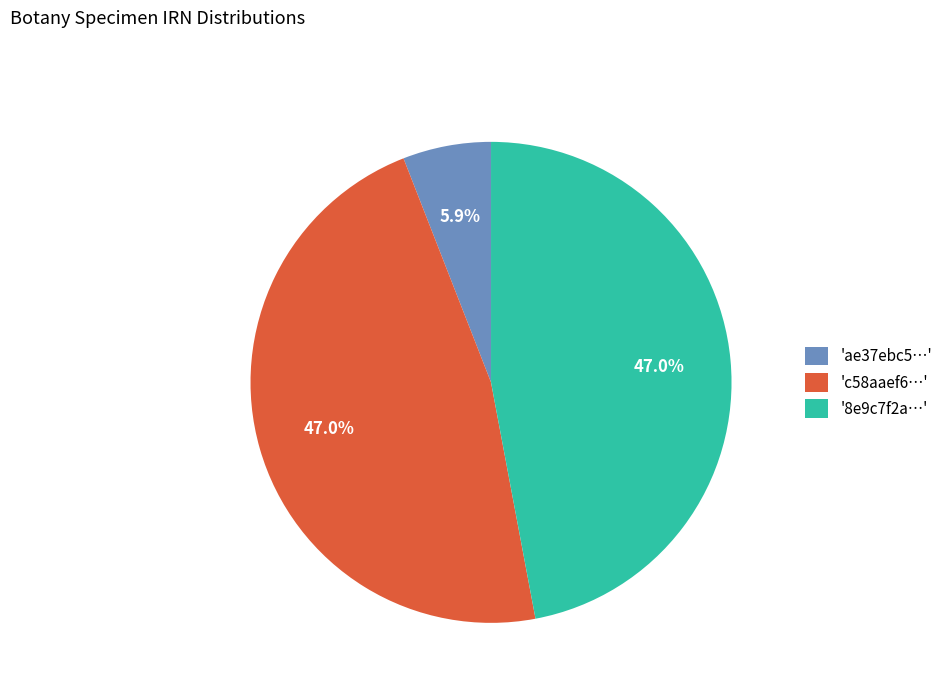

Do 'c58aaef6…' and 'ae37ebc5…' together represent more than half of the pie?

Yes